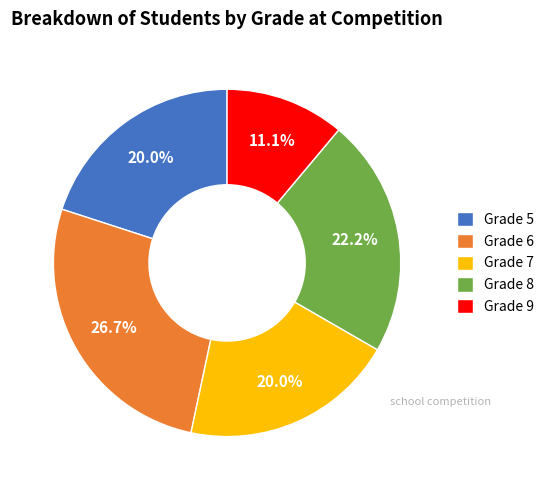

What is the ratio of the value at Grade 6 to the value at Grade 7?

1.3